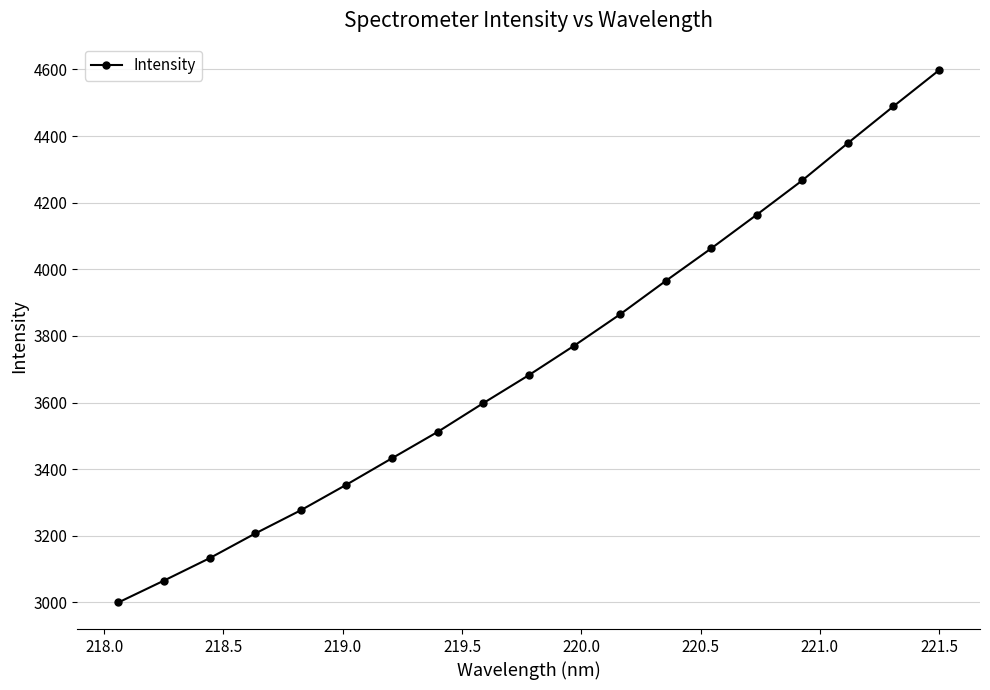

Reading right to left, extract all data points from this chart.

4597.5	4489.1	4379.0	4267.0	4163.9	4062.7	3964.9	3864.8	3771.3	3682.4	3598.3	3512.0	3433.0	3353.7	3276.9	3207.1	3133.0	3065.8	3000.1